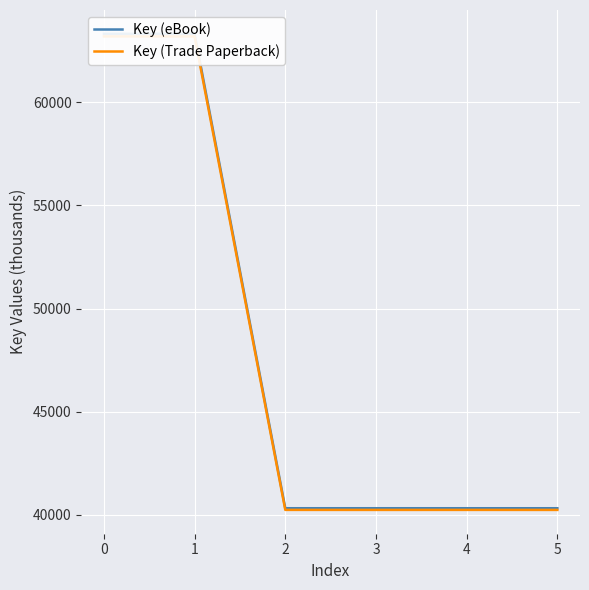

What is the lowest value of the Key (Trade Paperback) series?

40238.5